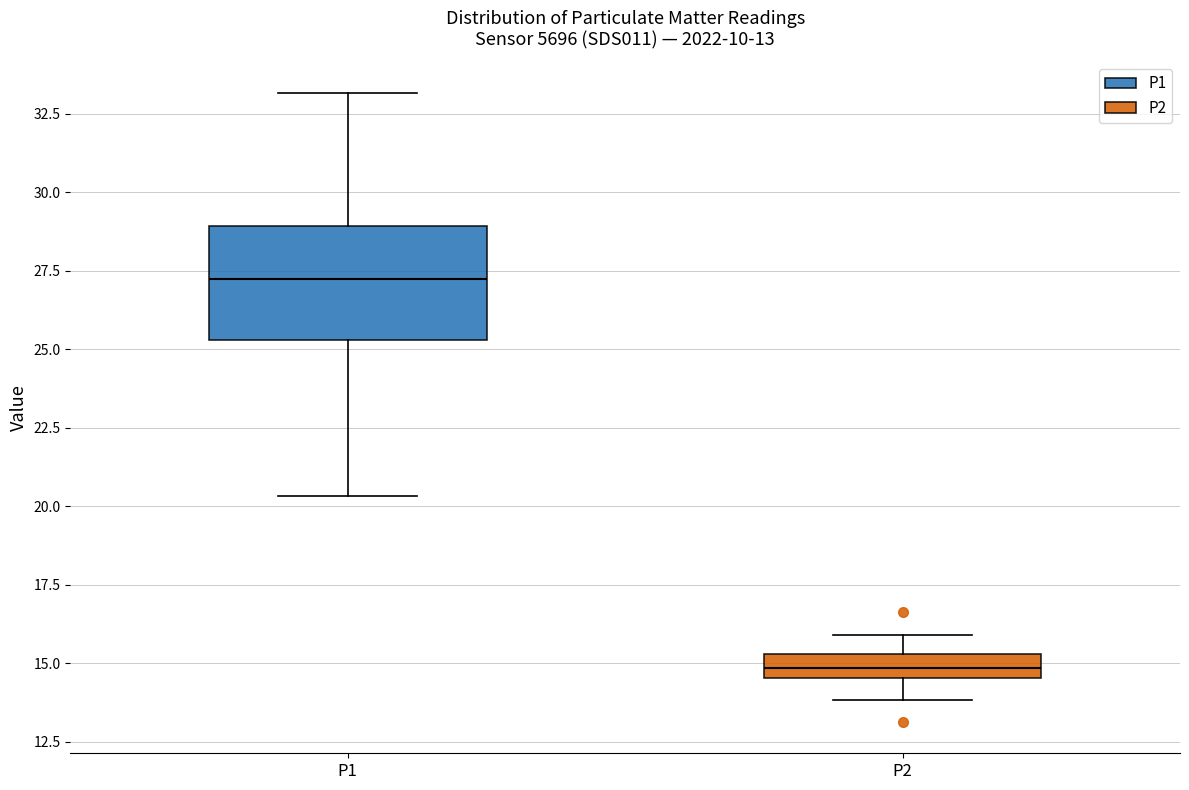

Comparing the boxes themselves (not the whiskers), which one is the tallest?

P1